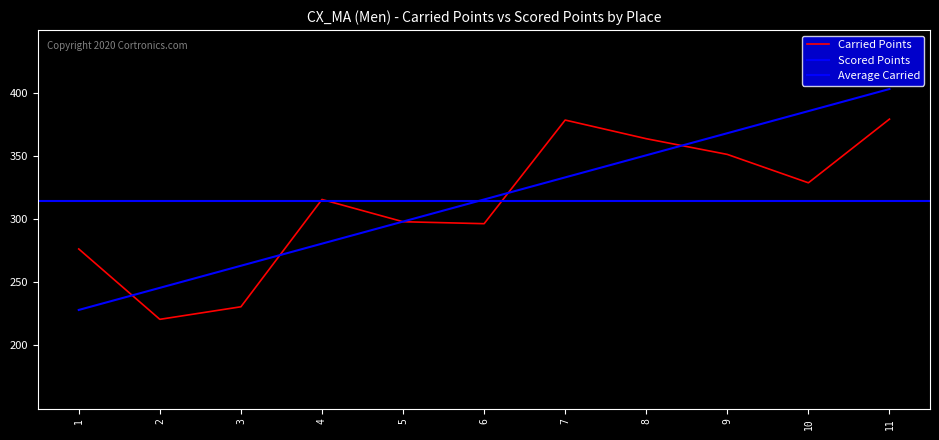

How many categories are shown in the chart?

11